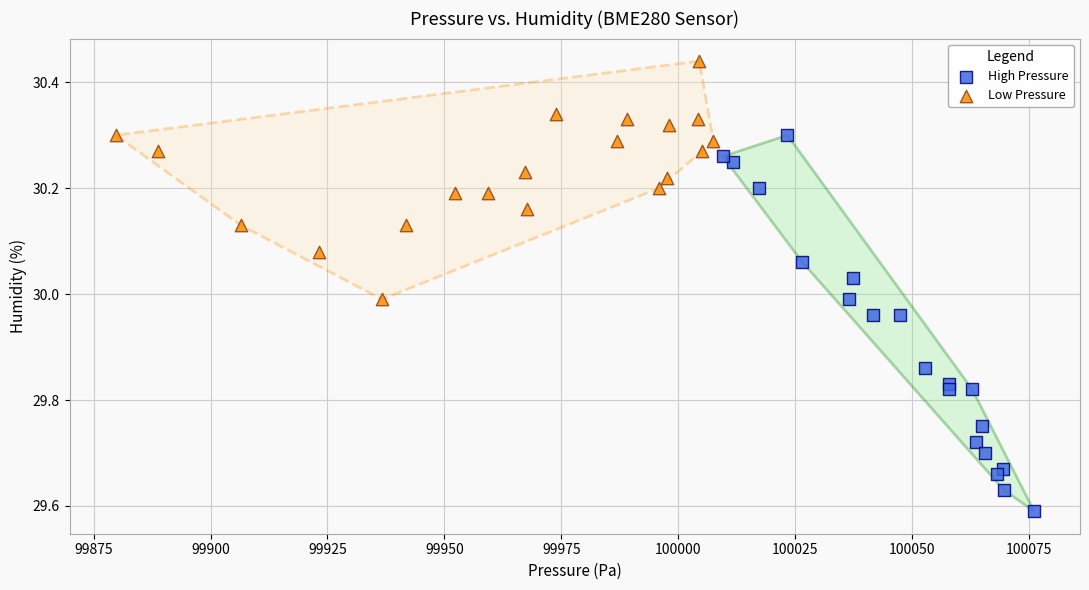

Which series contains the highest Y value?

Low Pressure